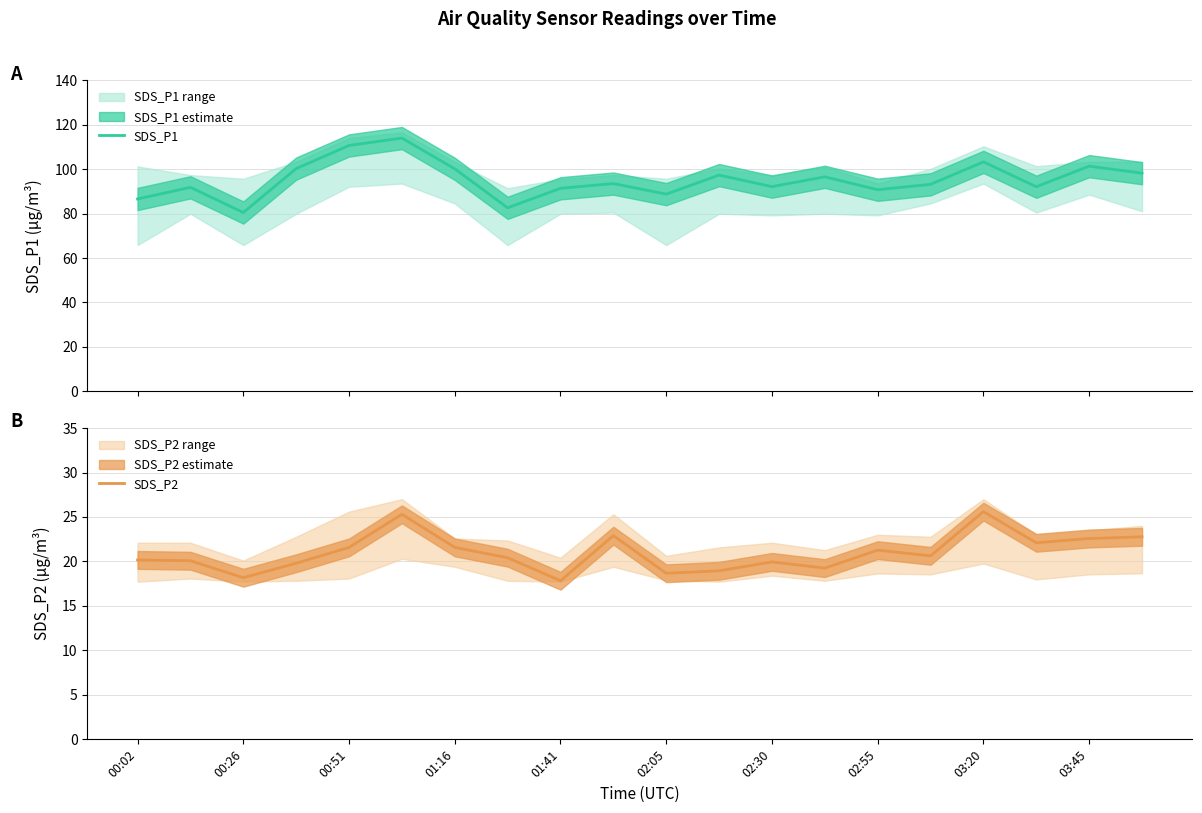

True or false: SDS_P1 and SDS_P2 cross at least once.

False